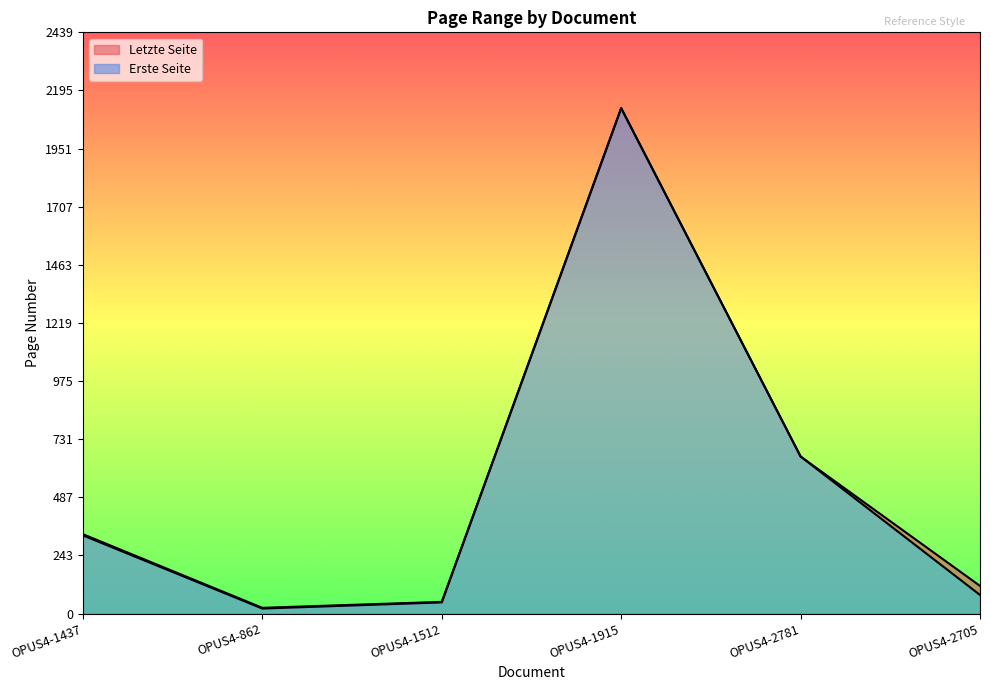

Which series has the largest total across all categories?

Letzte Seite